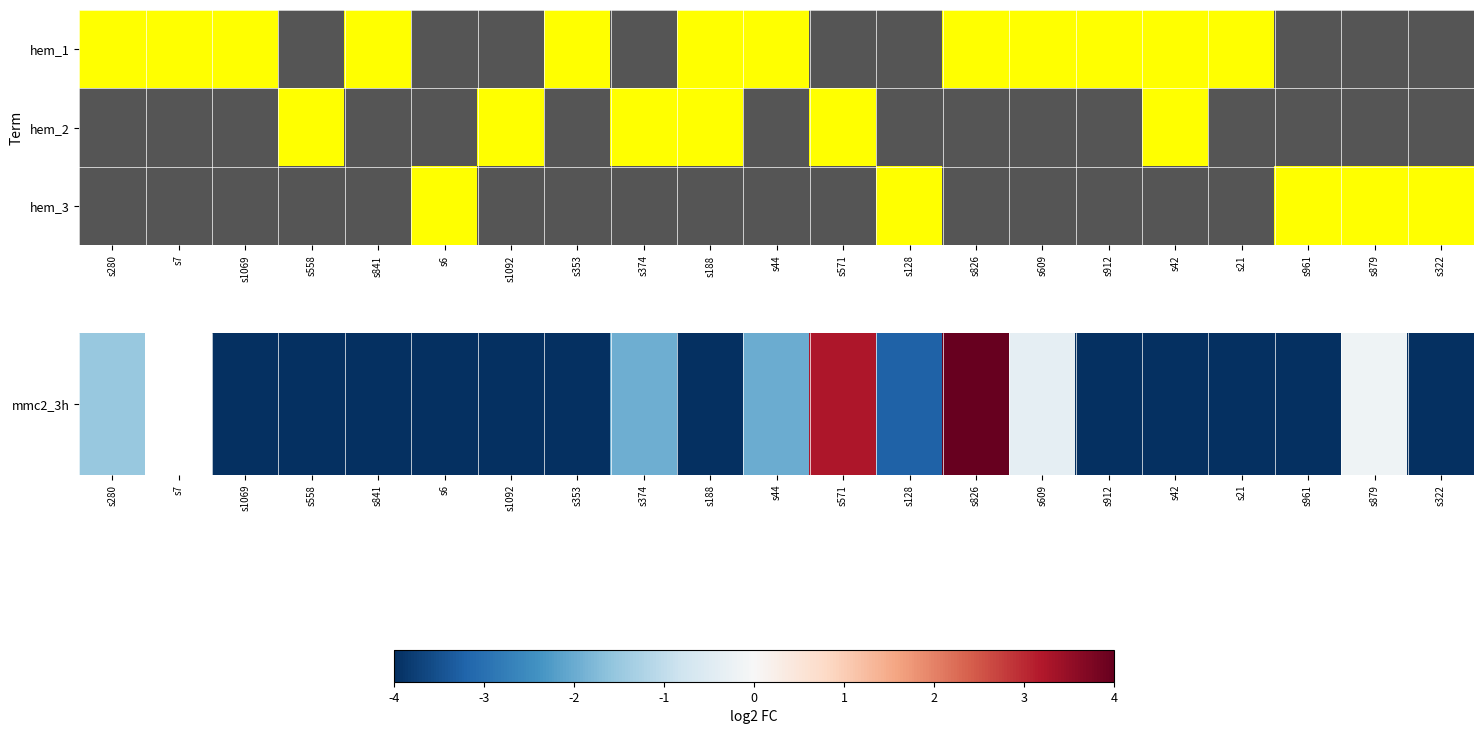

At which category does the chart reach its minimum across all series?

s912